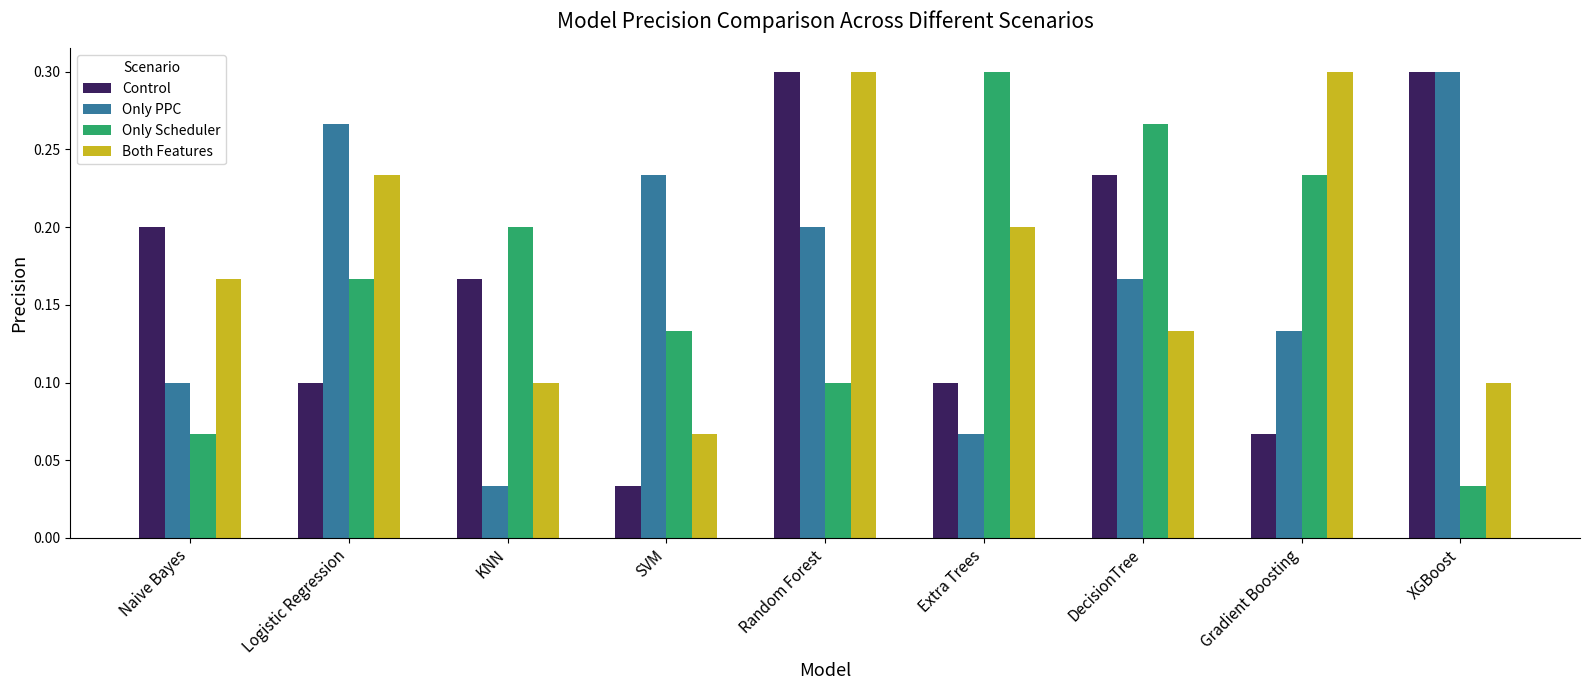

The Only PPC series shows 0.1 at Gradient Boosting. True or false?

True